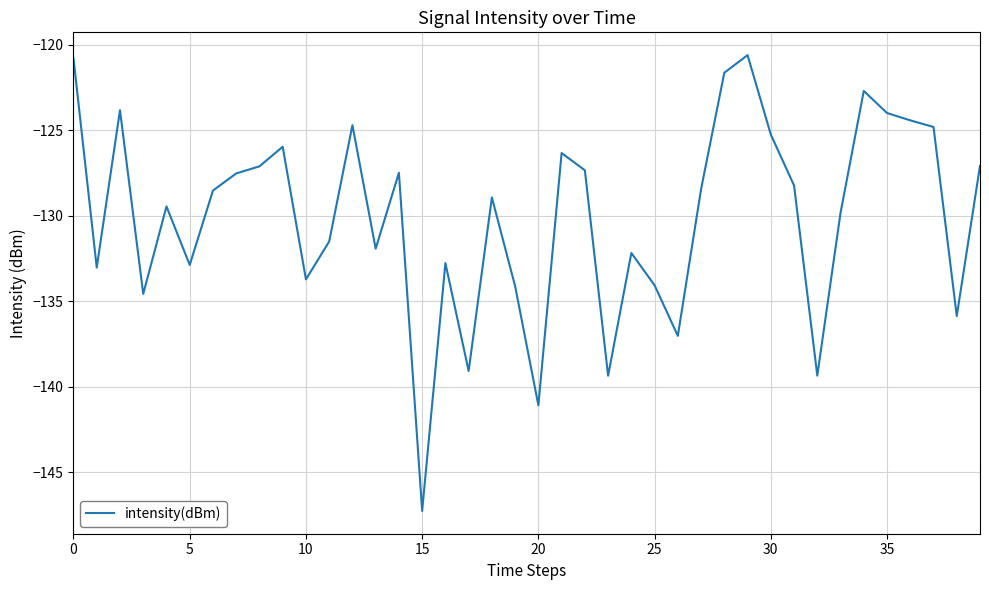

What is the maximum value shown in the chart?

-120.6